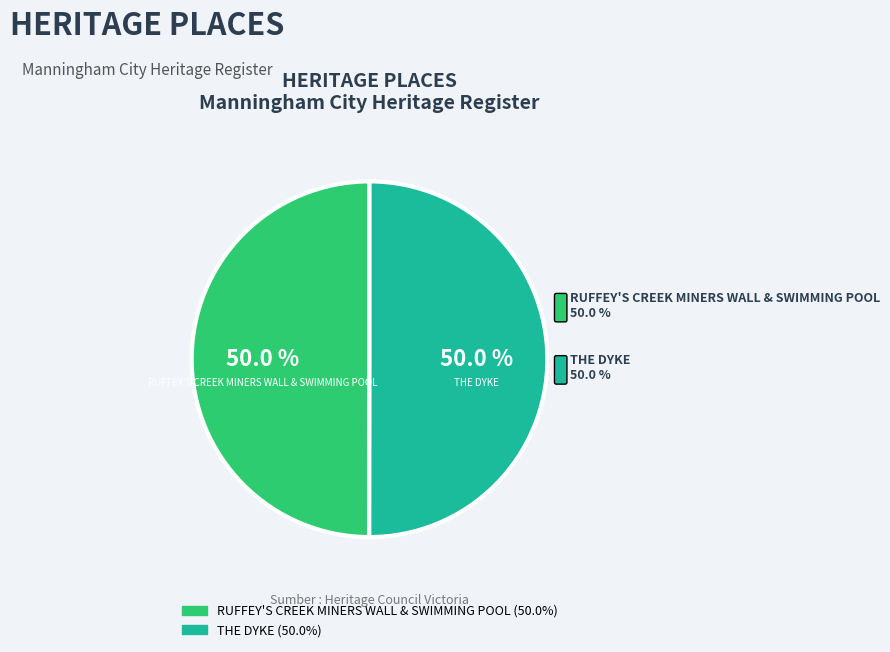

Combined, what portion of the pie is RUFFEY'S CREEK MINERS WALL & SWIMMING POOL and THE DYKE?

100.0%